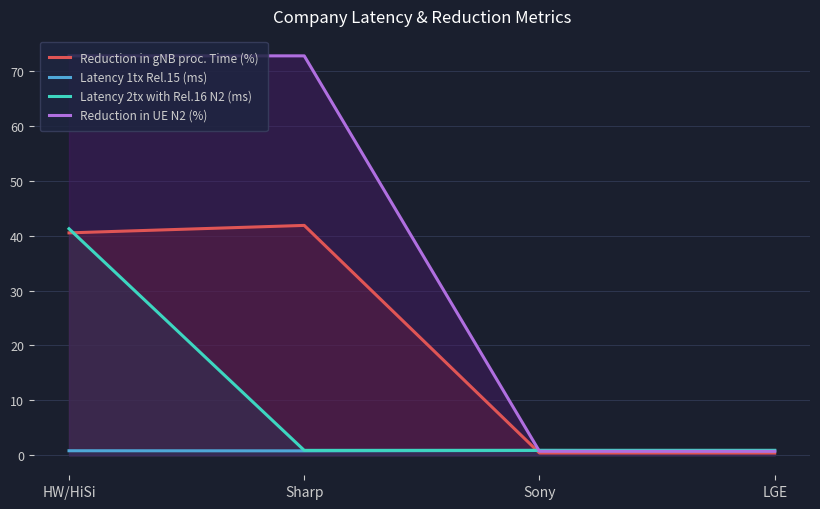

True or false: Latency 1tx Rel.15 (ms) and Latency 2tx with Rel.16 N2 (ms) intersect in this chart.

False